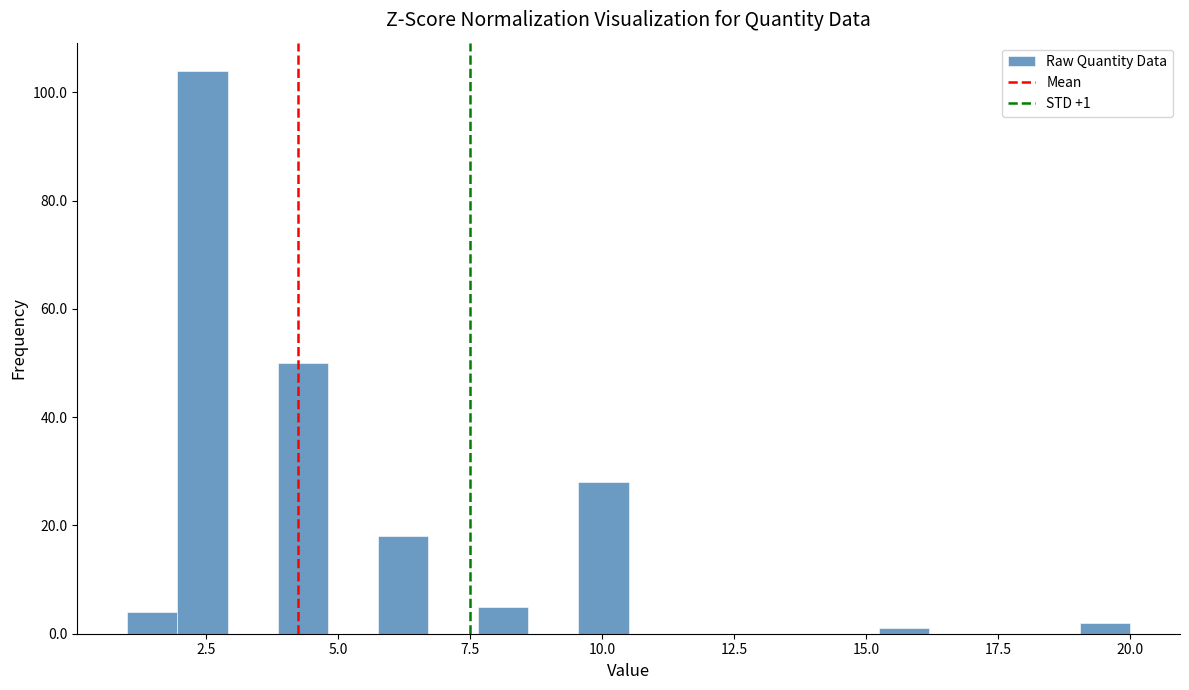

Read against the x-axis, roughly where is the centre of the tallest bar?

2.5